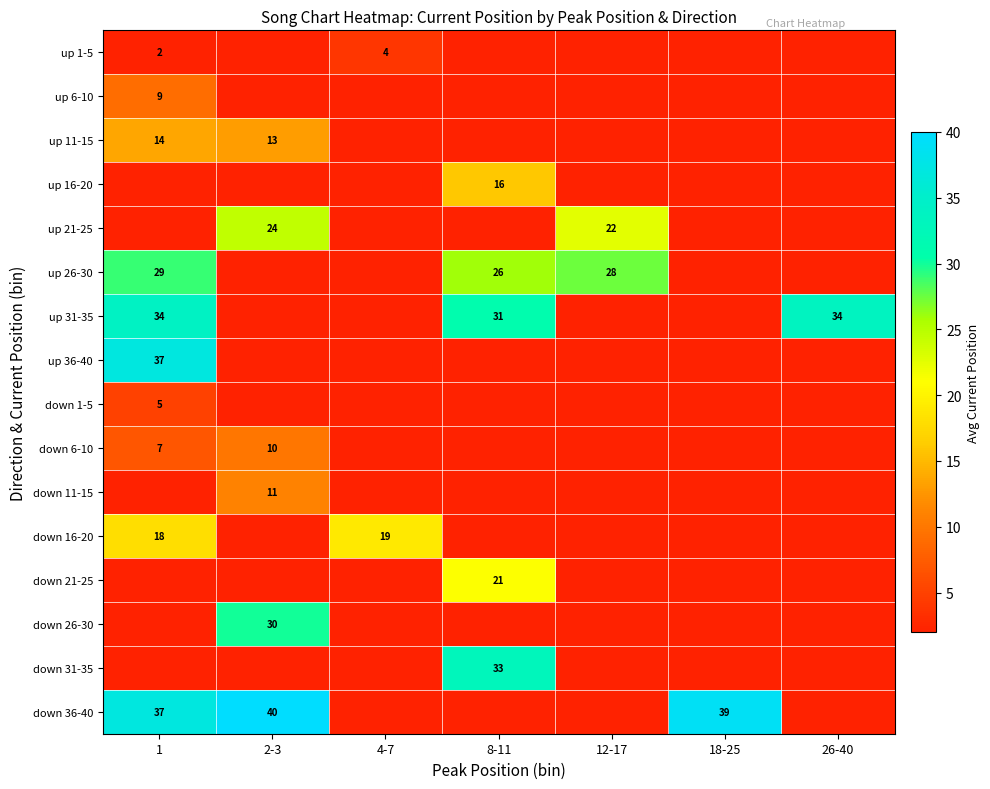

True or false: down 6-10 has a value of 7 at 1.

True